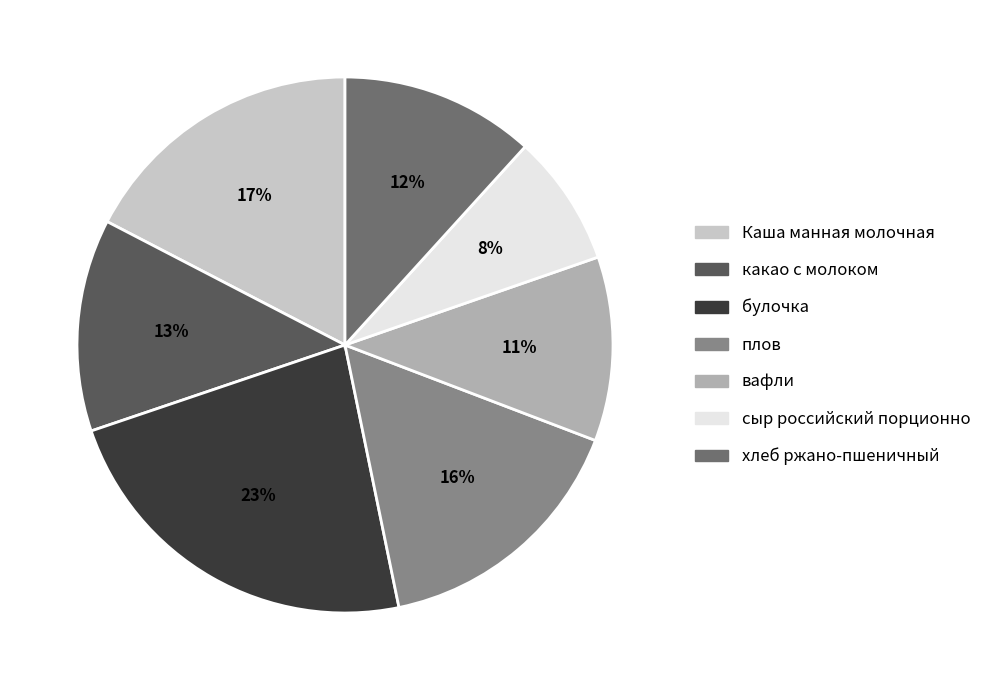

How many segments does this pie chart have?

7